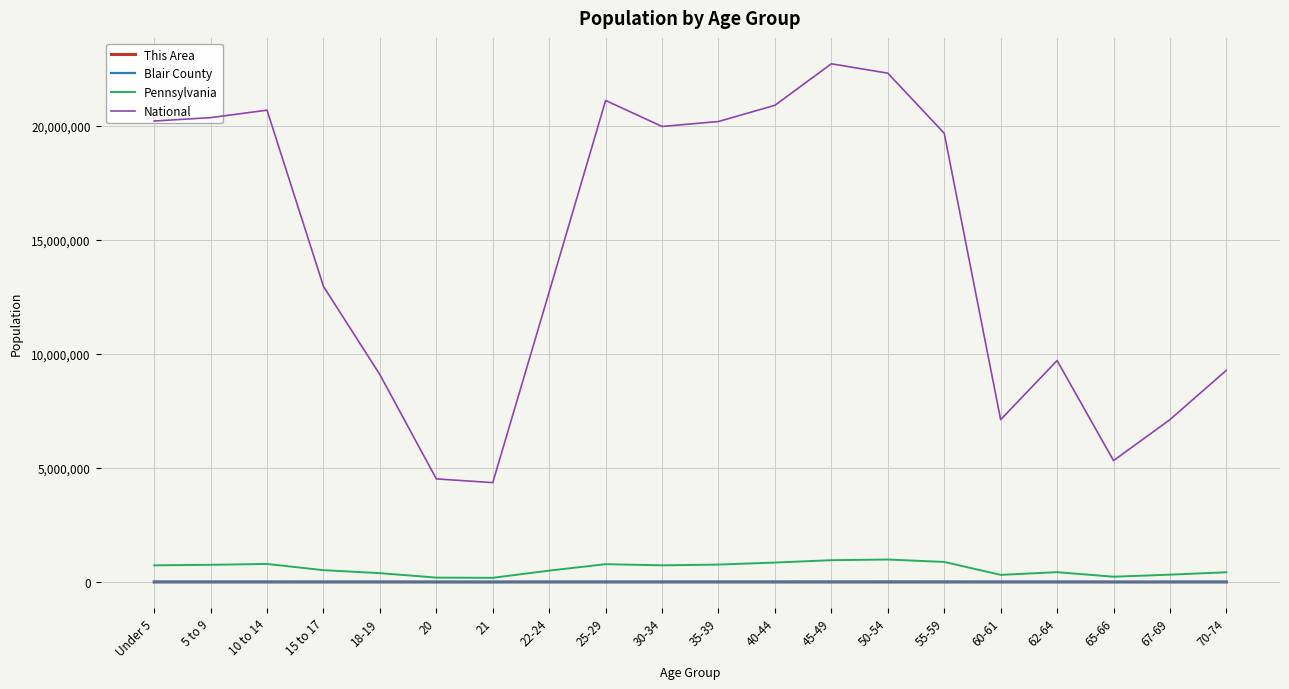

What is the greatest value displayed?

22708591